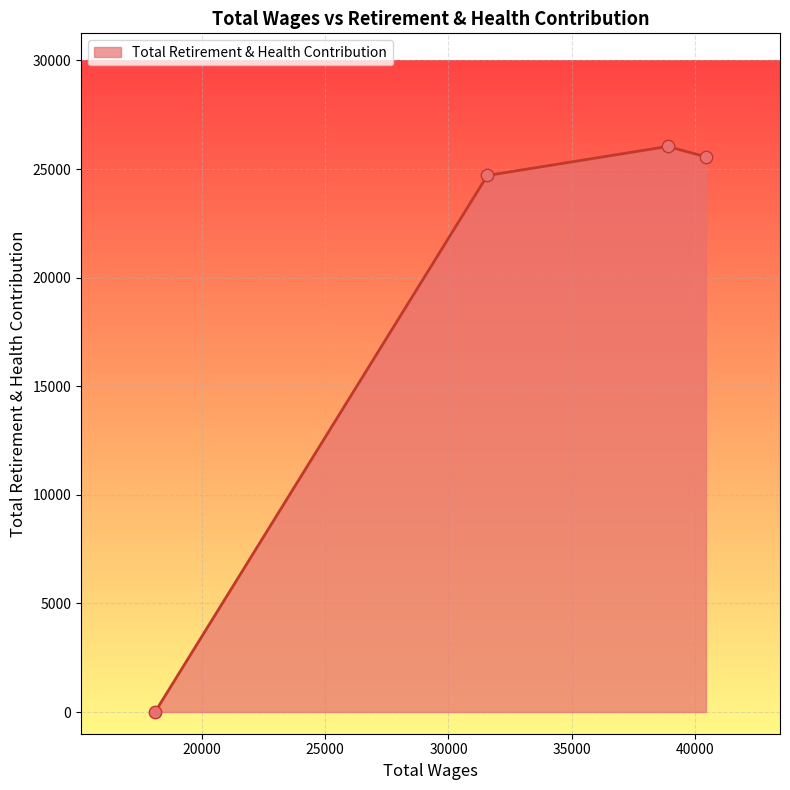

True or false: there are more than 1 points higher than both neighbors.

False